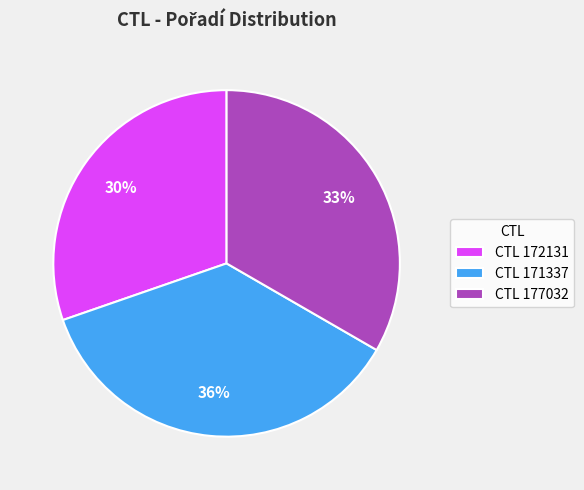

What percentage is the CTL 171337 slice, to the nearest percent?

36%